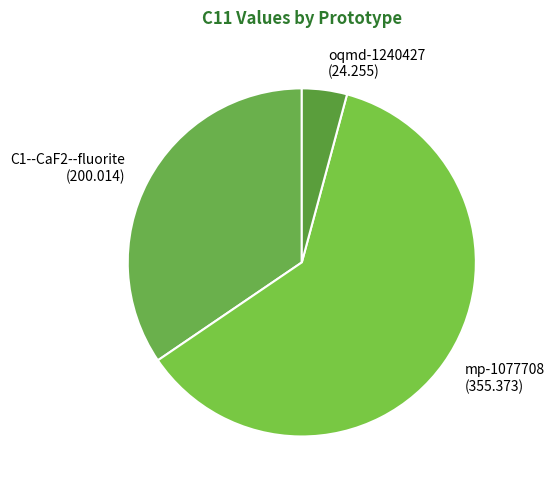

Is there any slice that represents more than half of the pie?

Yes